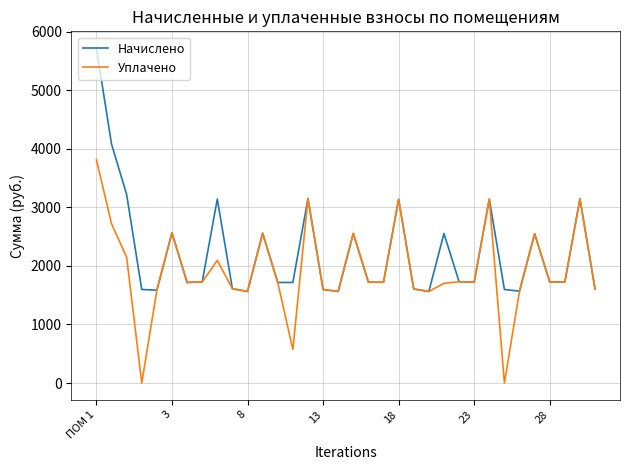

List the series in order of their peak value, highest first.

Начислено, Уплачено